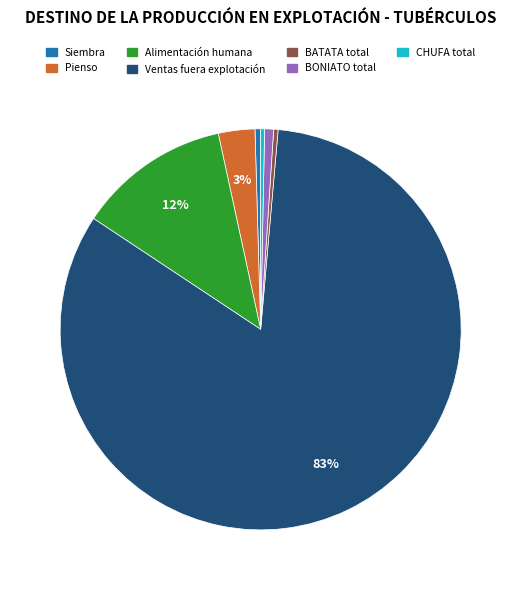

Which category accounts for the majority?

Ventas fuera explotación